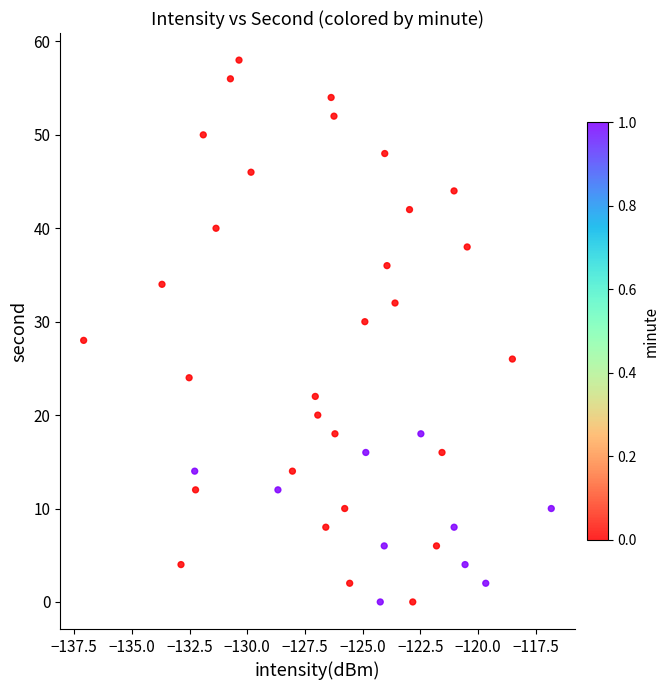

What is the range of Y values (max minus min)?

58